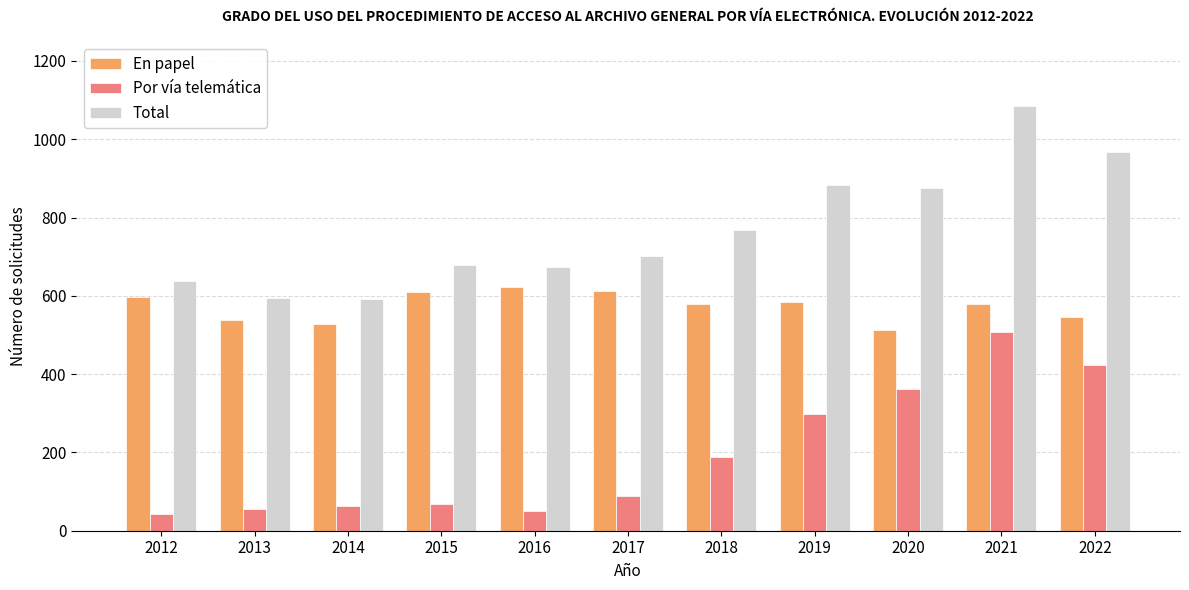

What is the approximate value of Total at 2021?

1086